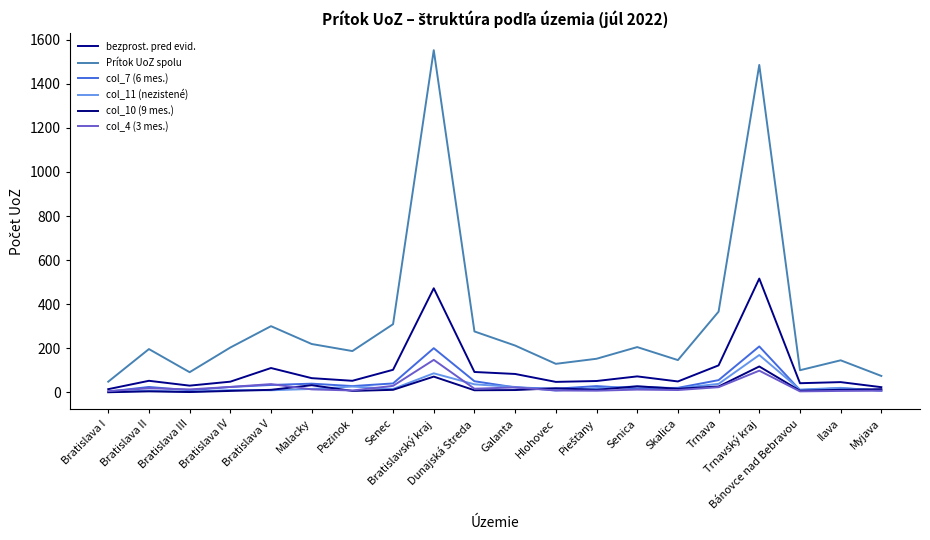

At which category does col_10 (9 mes.) reach its first local peak?

Bratislava II